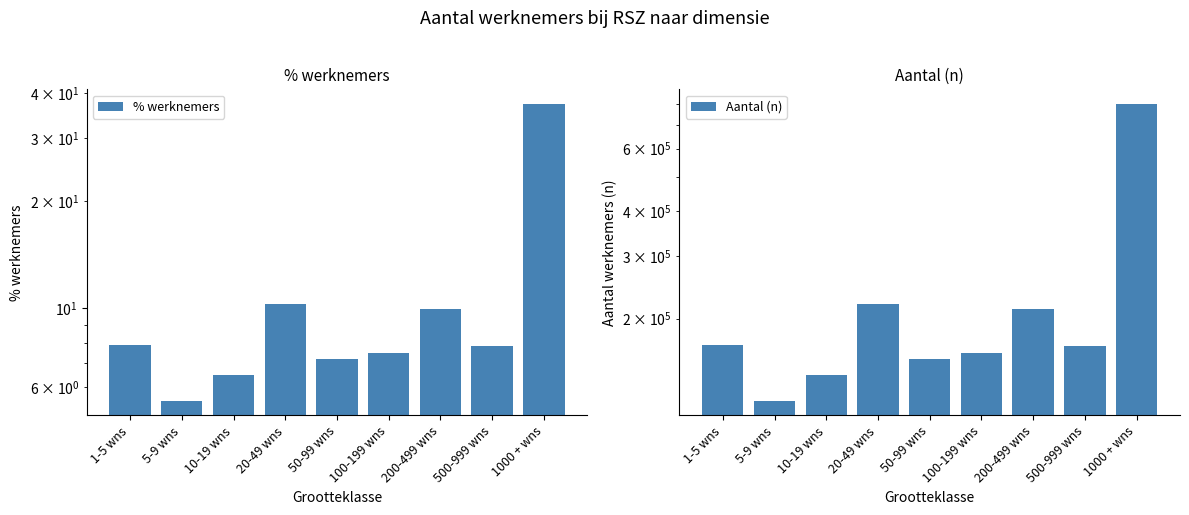

What is the label of the 9th bar from the right?

1-5 wns